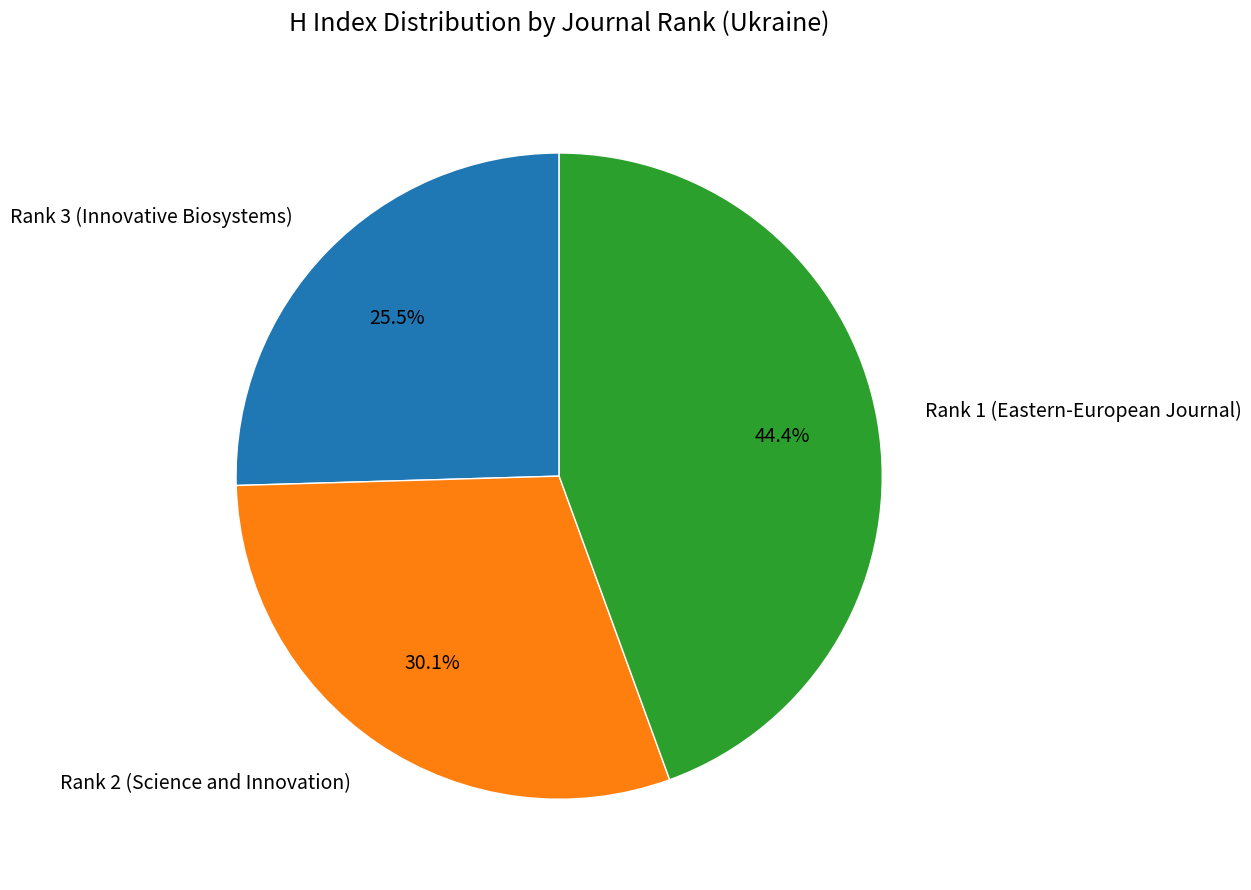

What is the smallest slice in the pie chart?

Rank 3 (Innovative Biosystems)